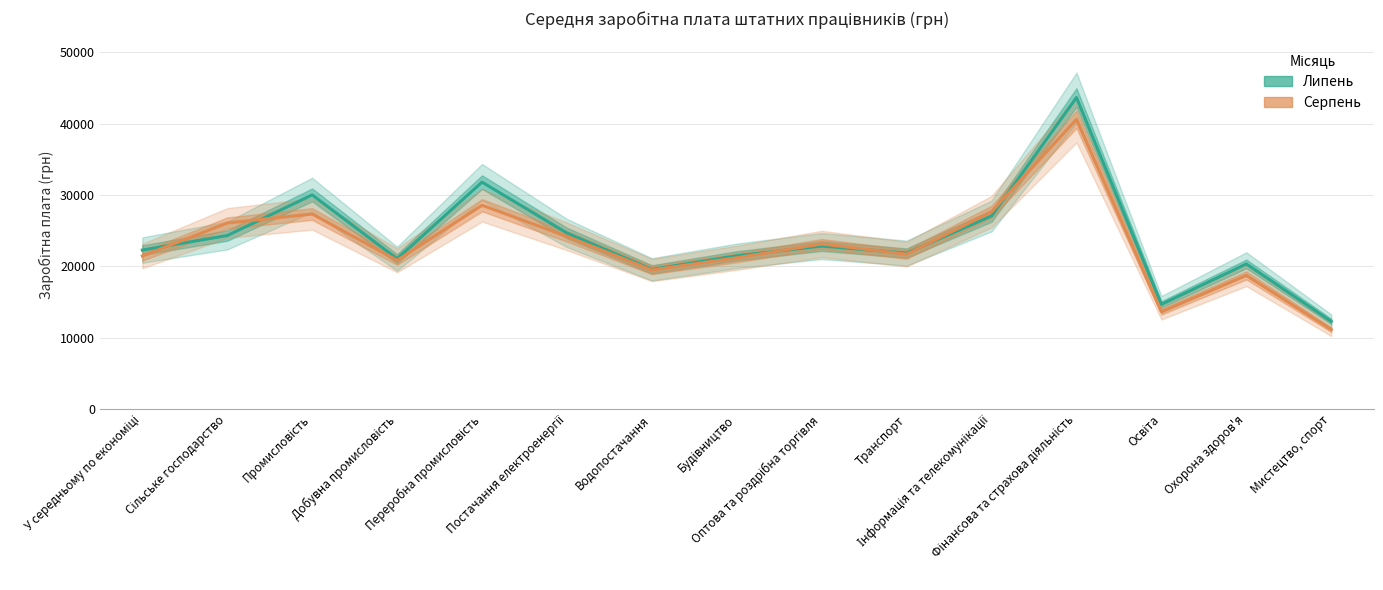

Count the number of data series in this chart.

2